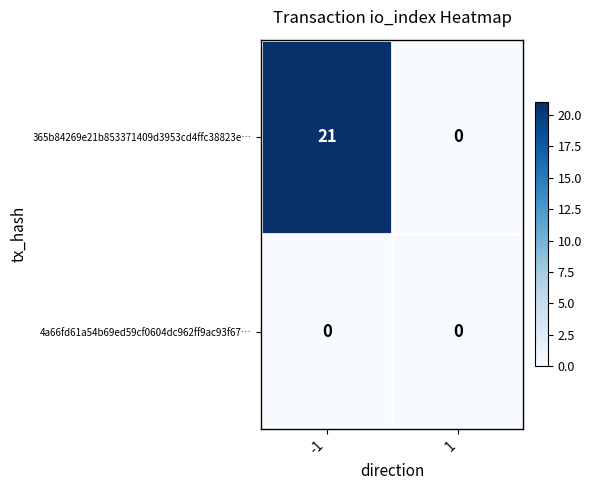

True or false: 365b84269e21b853371409d3953cd4ffc38823e… has a value of -11 at 1.

False